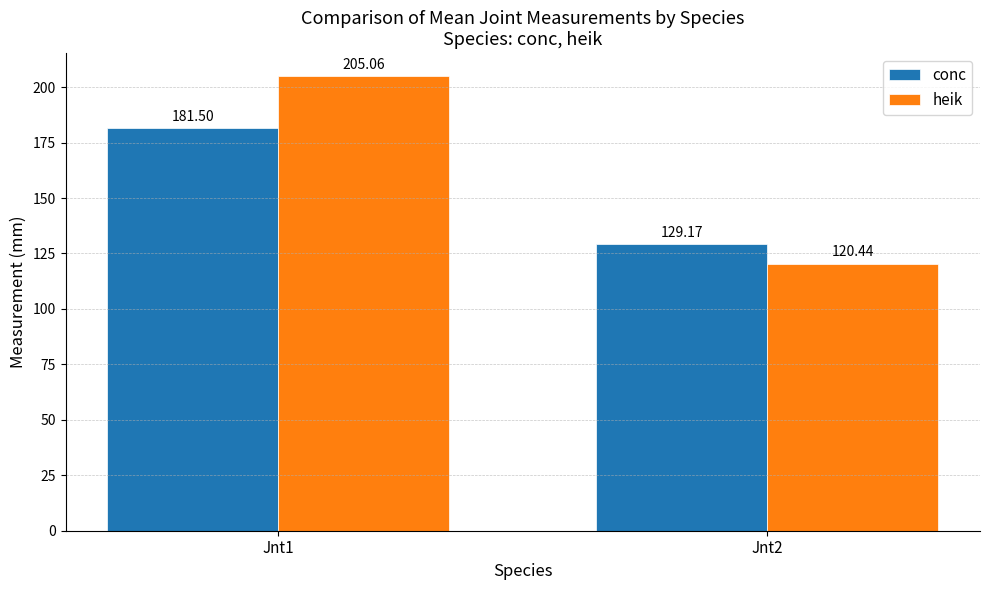

What is the sum of all conc values?

310.7